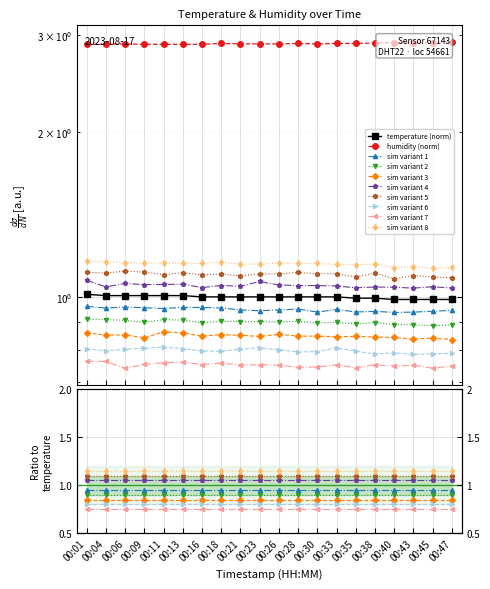

What is the sum of all humidity values?

57.8